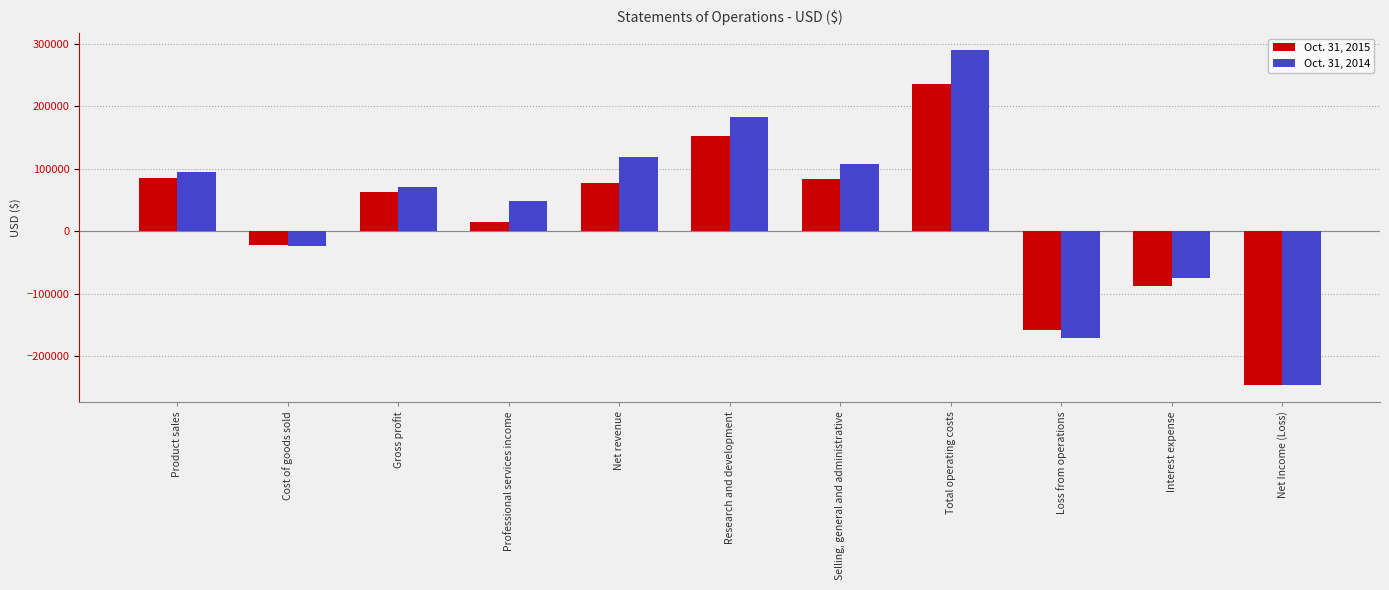

What is the label of the 3rd bar from the left?

Gross profit